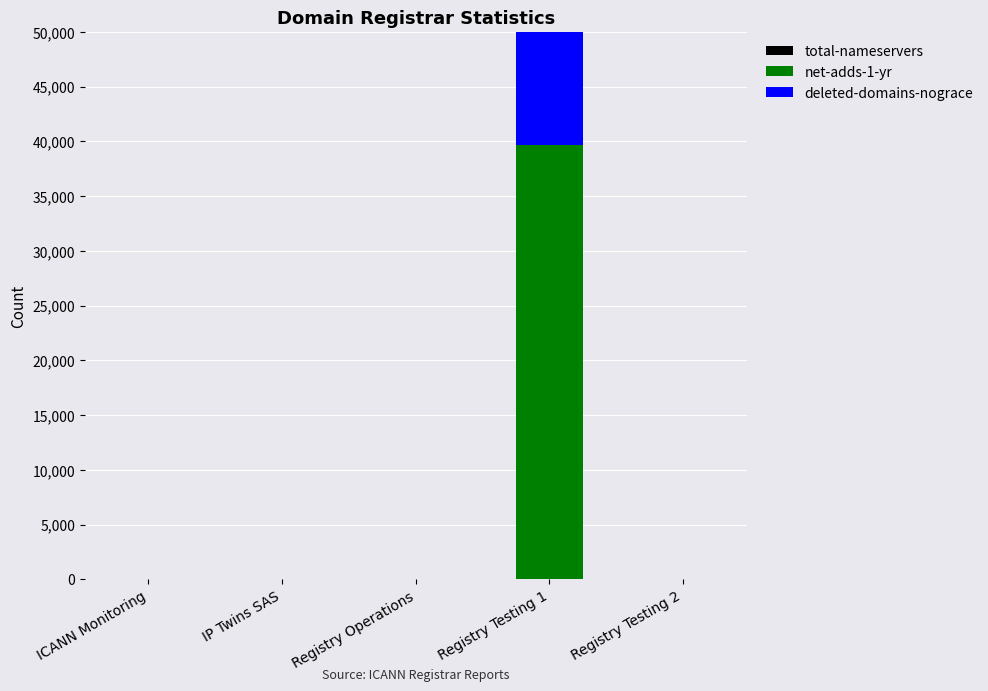

How many bars are there in each group?

3